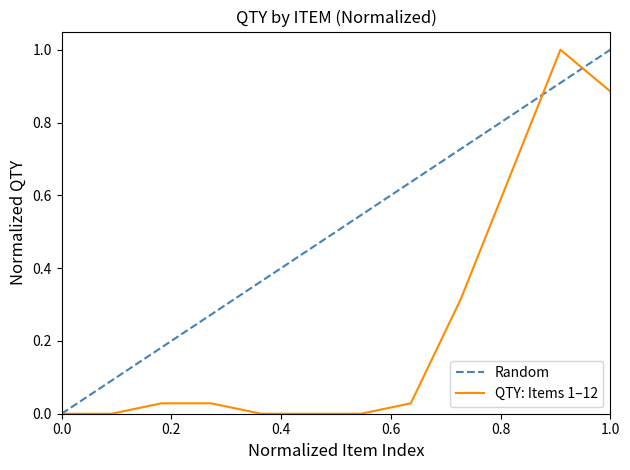

Count the number of categories in the chart.

12